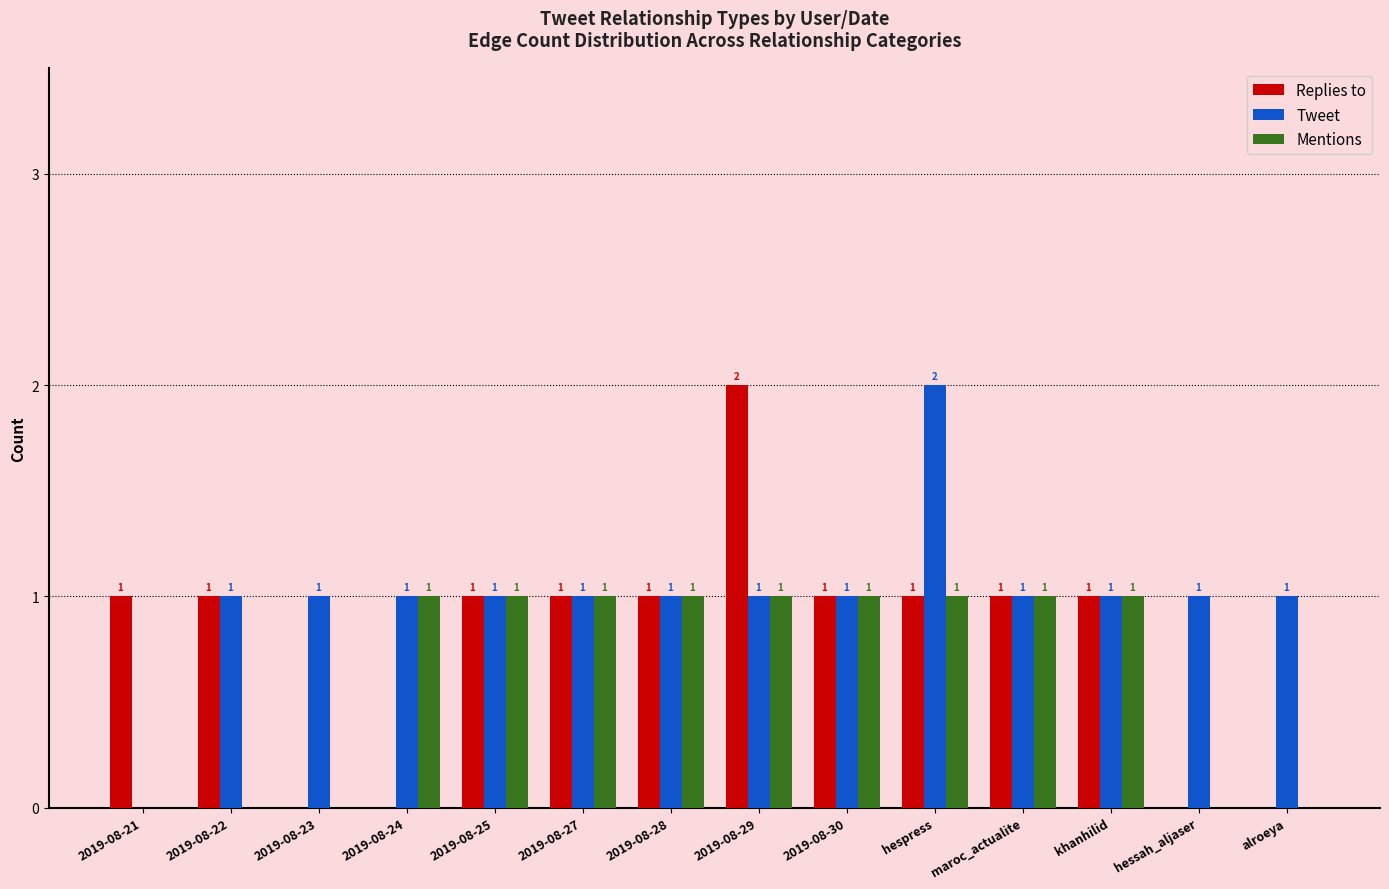

Reading left to right, what are all the values shown in this chart?

Replies to: 2019-08-21=1	2019-08-22=1	2019-08-23=0	2019-08-24=0	2019-08-25=1	2019-08-27=1	2019-08-28=1	2019-08-29=2	2019-08-30=1	hespress=1	maroc_actualite=1	khanhilid=1	hessah_aljaser=0	alroeya=0
Tweet: 2019-08-21=0	2019-08-22=1	2019-08-23=1	2019-08-24=1	2019-08-25=1	2019-08-27=1	2019-08-28=1	2019-08-29=1	2019-08-30=1	hespress=2	maroc_actualite=1	khanhilid=1	hessah_aljaser=1	alroeya=1
Mentions: 2019-08-21=0	2019-08-22=0	2019-08-23=0	2019-08-24=1	2019-08-25=1	2019-08-27=1	2019-08-28=1	2019-08-29=1	2019-08-30=1	hespress=1	maroc_actualite=1	khanhilid=1	hessah_aljaser=0	alroeya=0